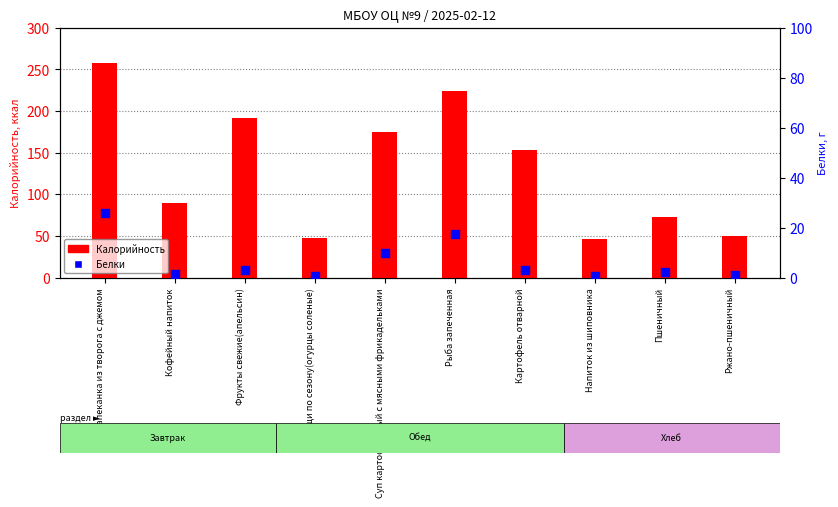

At how many categories does at least one series exceed 99?

5